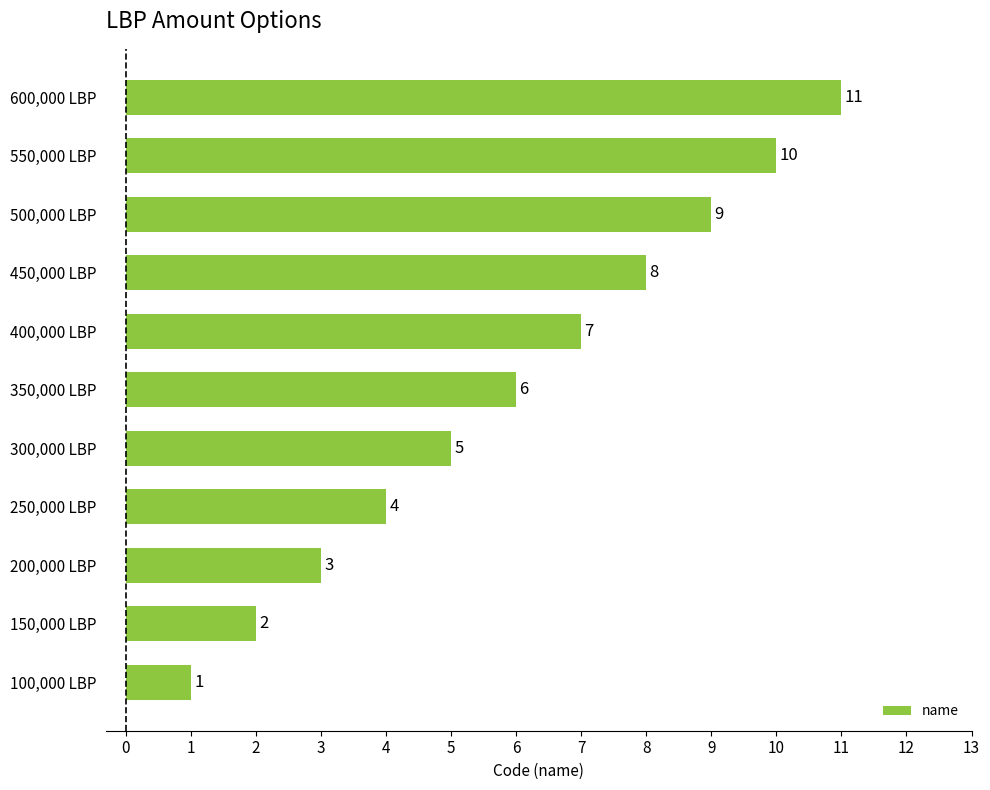

How many data points does each series have?

11